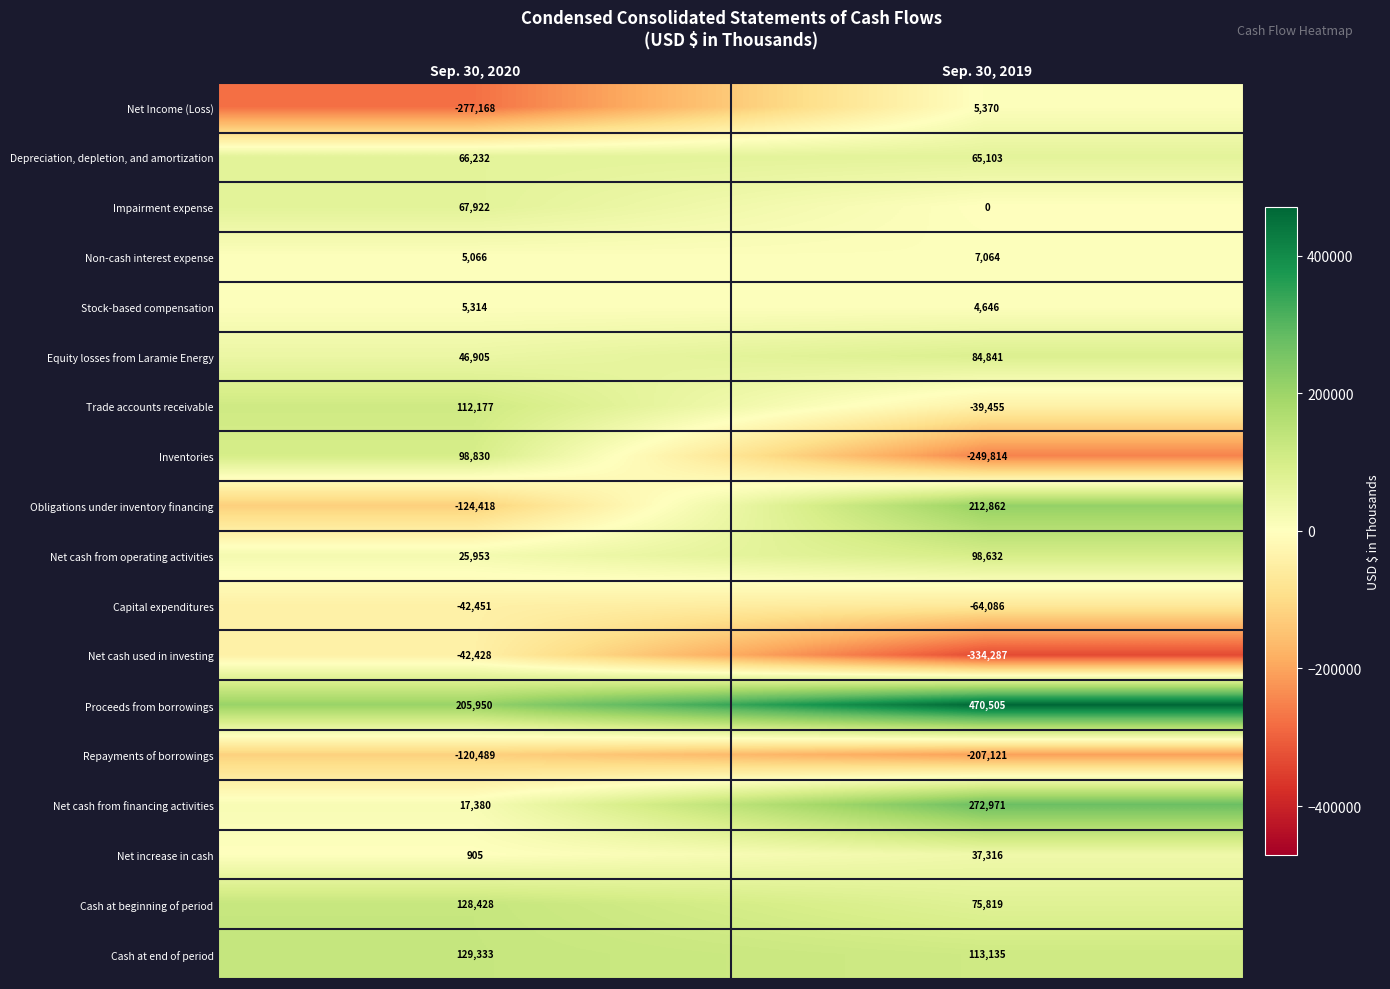

What is the spread (max minus min) of values at Sep. 30, 2020?

483118